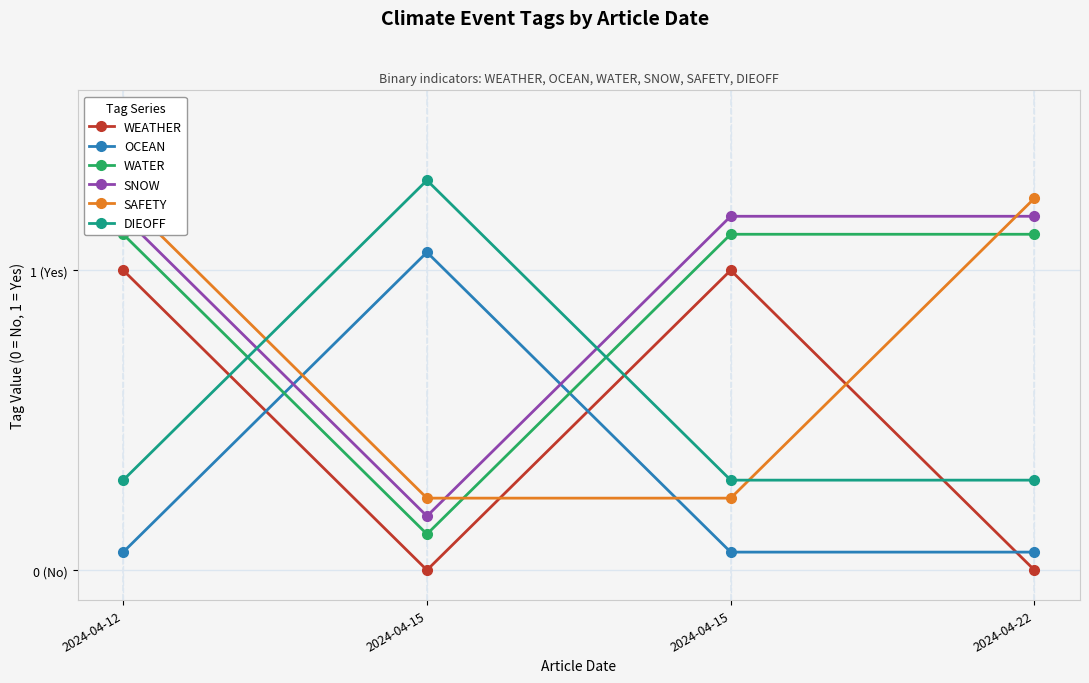

True or false: WATER has more than 2 interior local peaks.

False